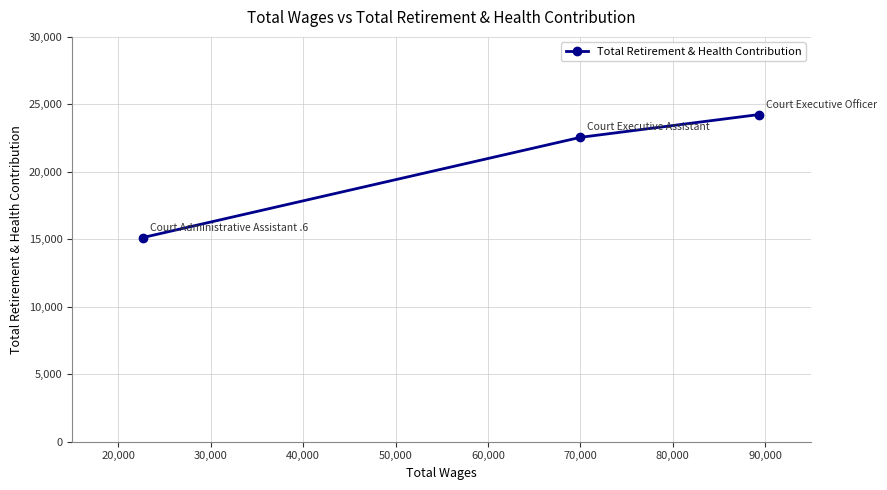

What is the minimum value shown in the chart?

15132